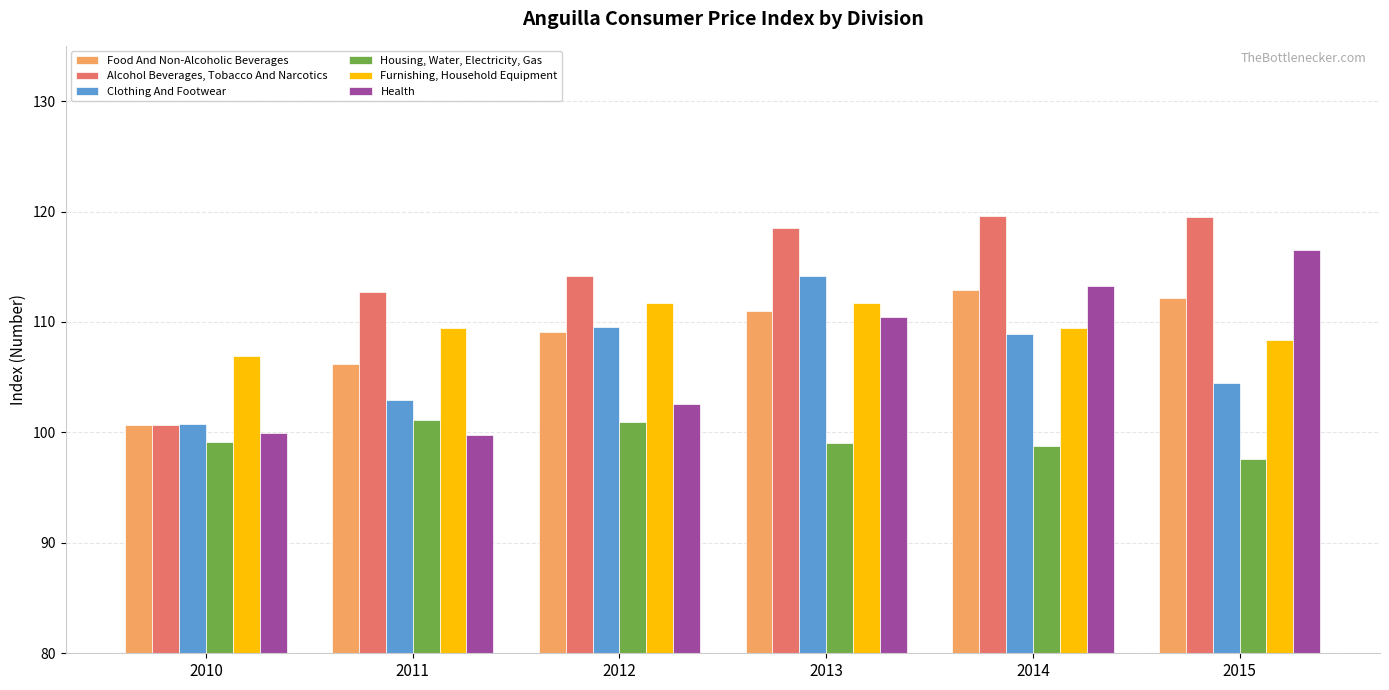

At how many categories does at least one series exceed 102?

6